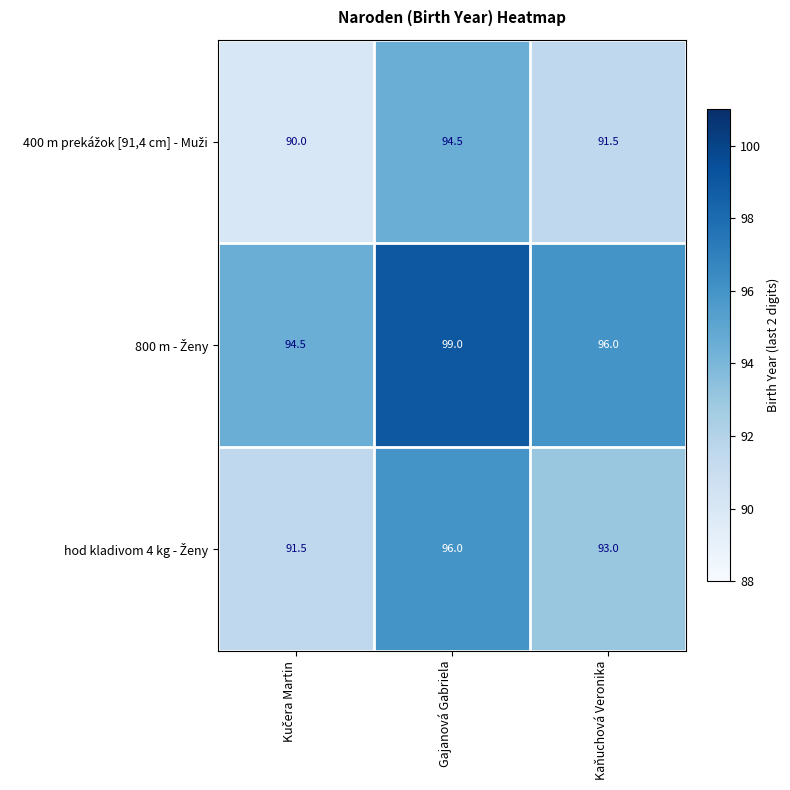

How many categories are shown in the chart?

3